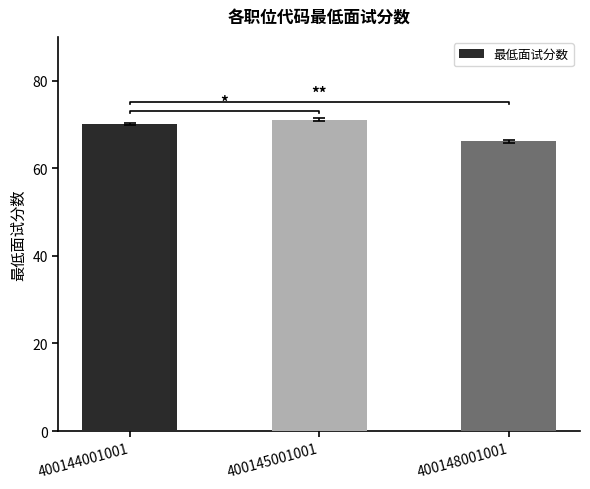

What is the sum of all values?

207.3